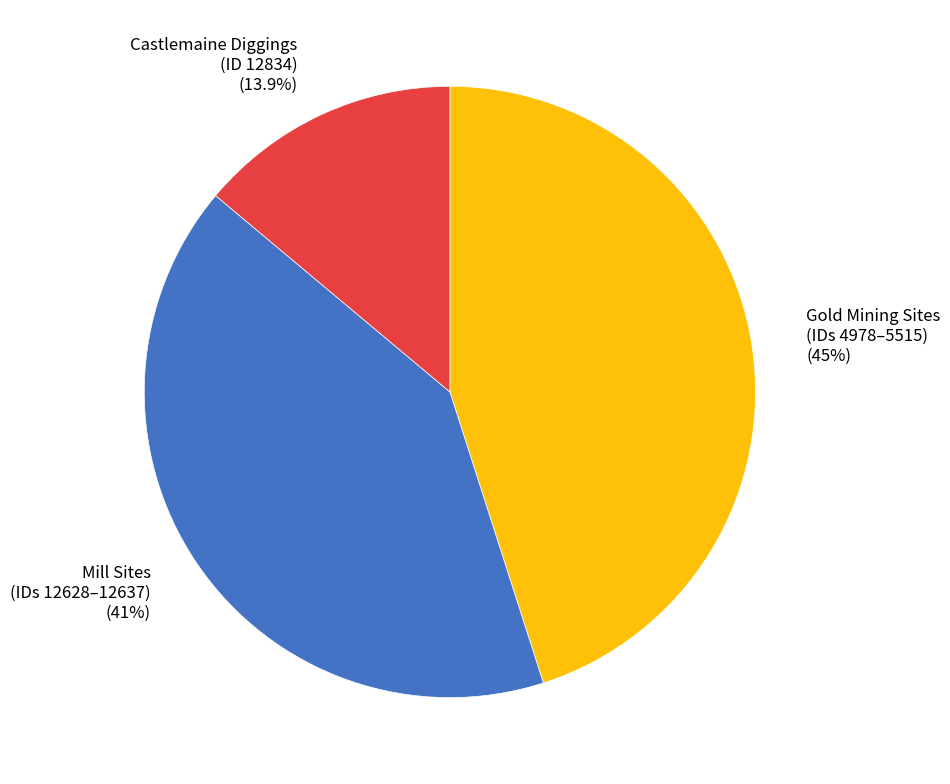

Is there any slice that represents more than half of the pie?

No